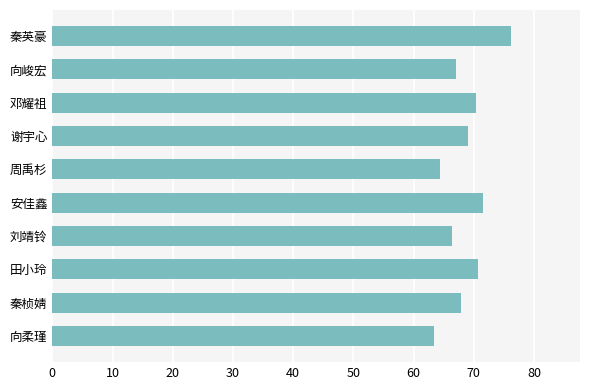

What is the change in value from 邓耀祖 to 秦桢婧?

-2.5